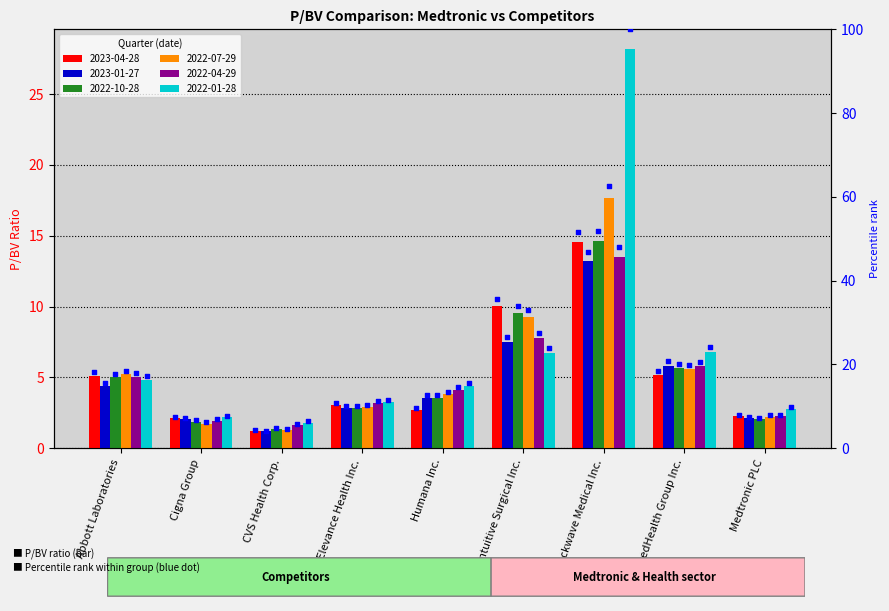

What is the ratio of the value at Intuitive Surgical Inc. to the value at Abbott Laboratories?

2.0